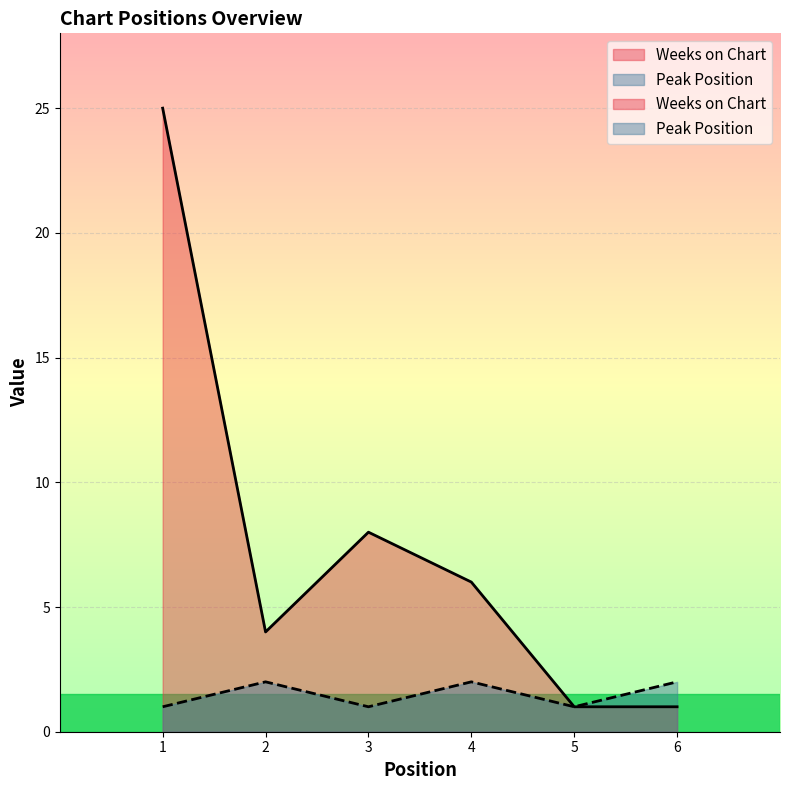

The Peak Position series shows 2 at 2. True or false?

True